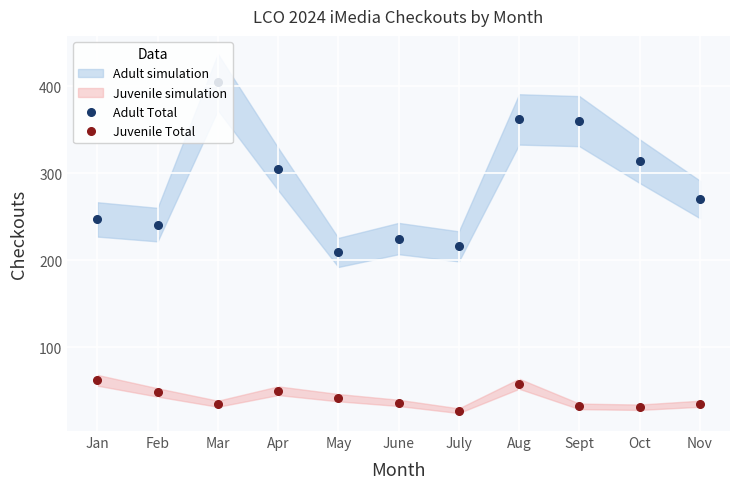

True or false: Adult Total and Juvenile Total intersect in this chart.

False